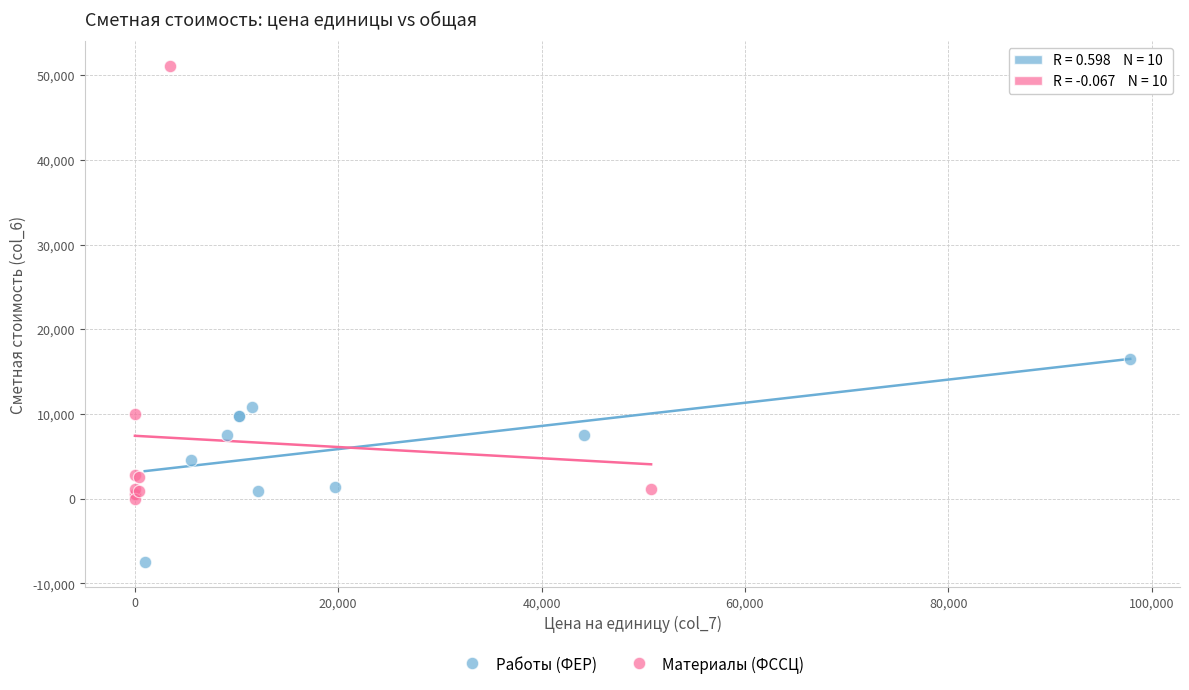

What are all the series names shown in the legend?

Работы (ФЕР), Материалы (ФССЦ)